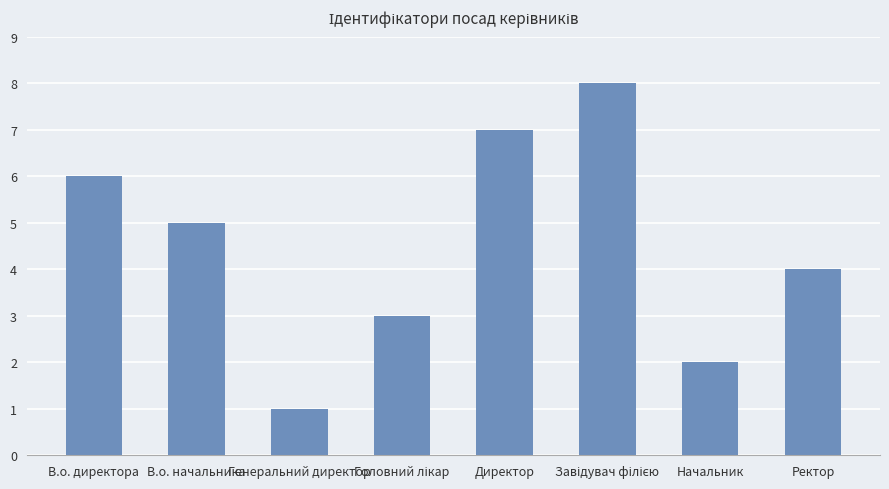

Is it true that the value at Директор is 7?

True